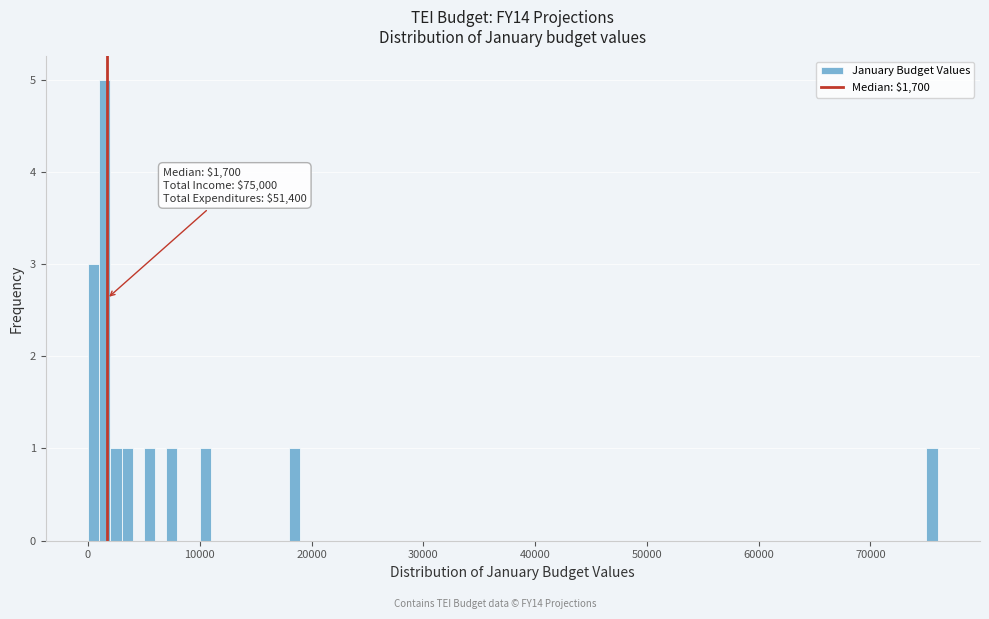

Read against the x-axis, roughly where is the centre of the tallest bar?

2000